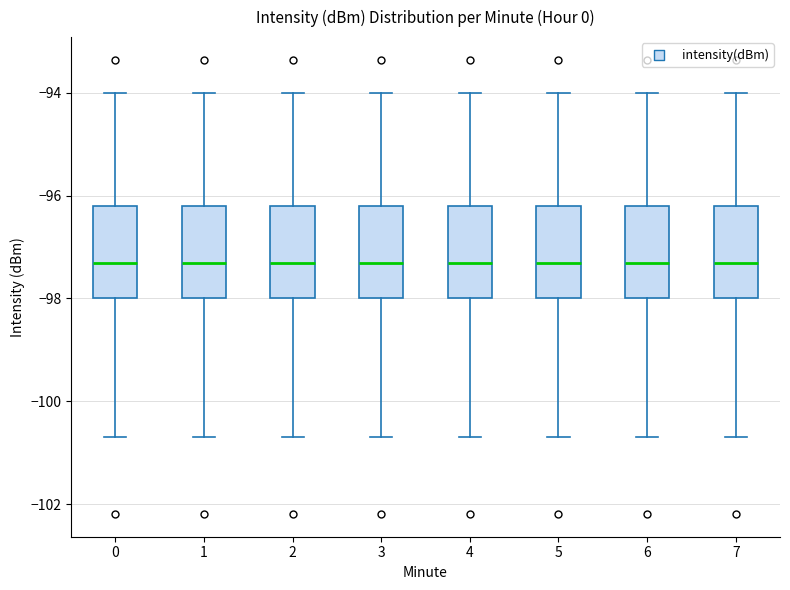

Where is the upper edge of the box at x = 5 on the y-axis? The values are not printed on the chart, so give them approximately, as read against the axis.

-96.2